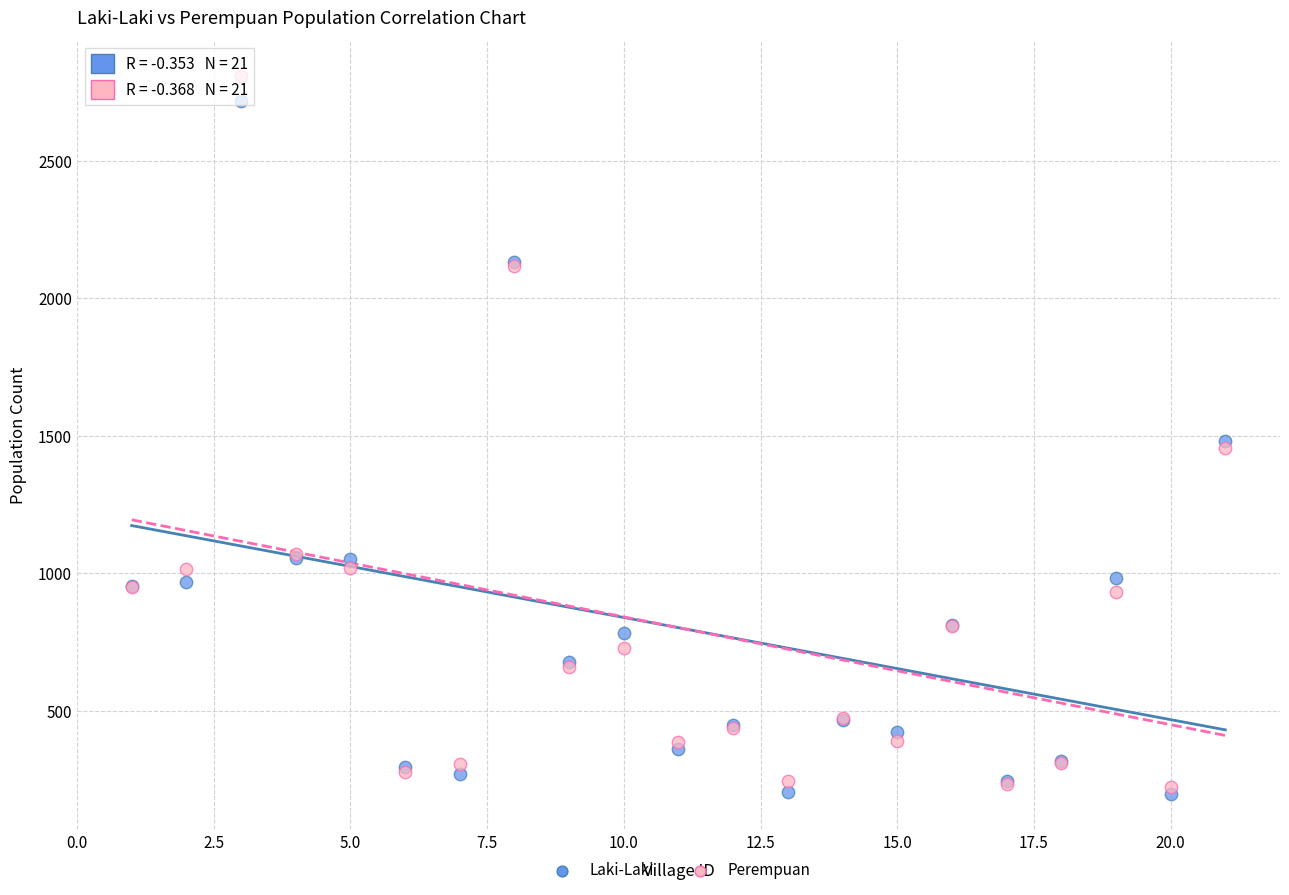

What are all the series names shown in the legend?

Laki-Laki, Perempuan